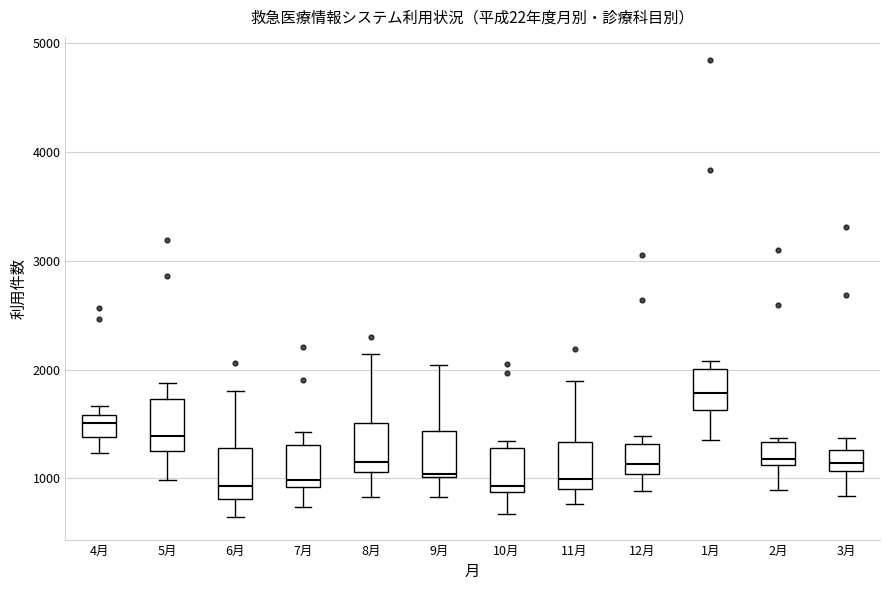

Where does the upper whisker of the box for 6月 end on the y-axis? The values are not printed on the chart, so give them approximately, as read against the axis.

1800